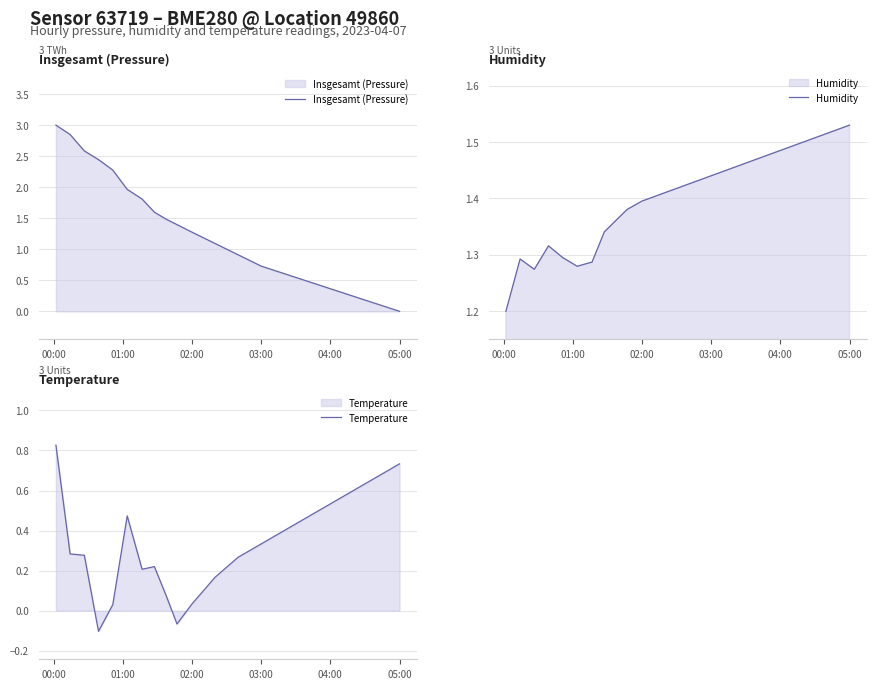

The value of Insgesamt (Pressure) at 05:00 is -1.5. True or false?

False